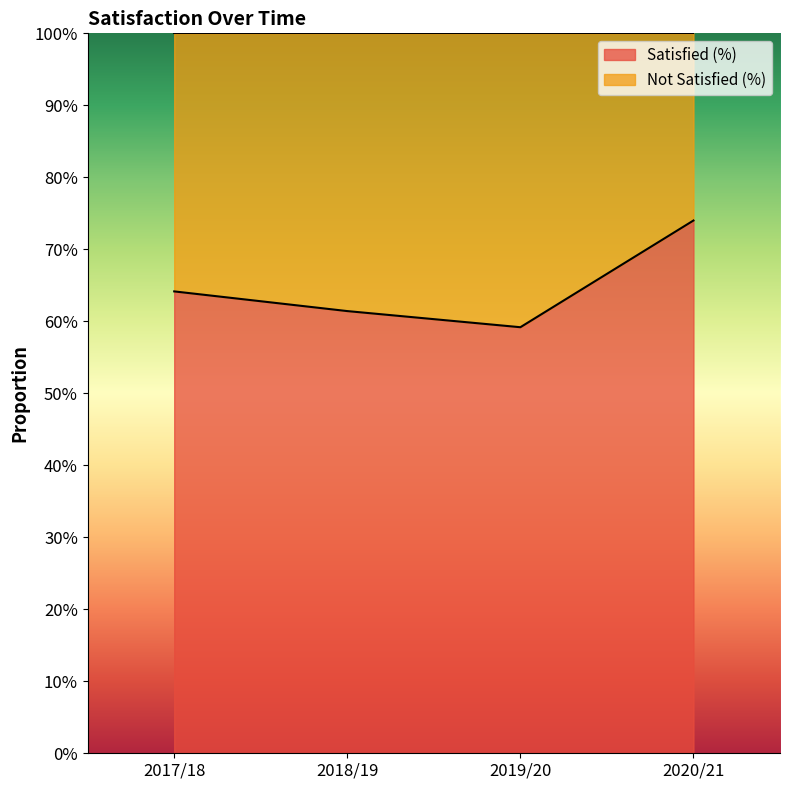

At which category does the chart reach its peak across all series?

2020/21